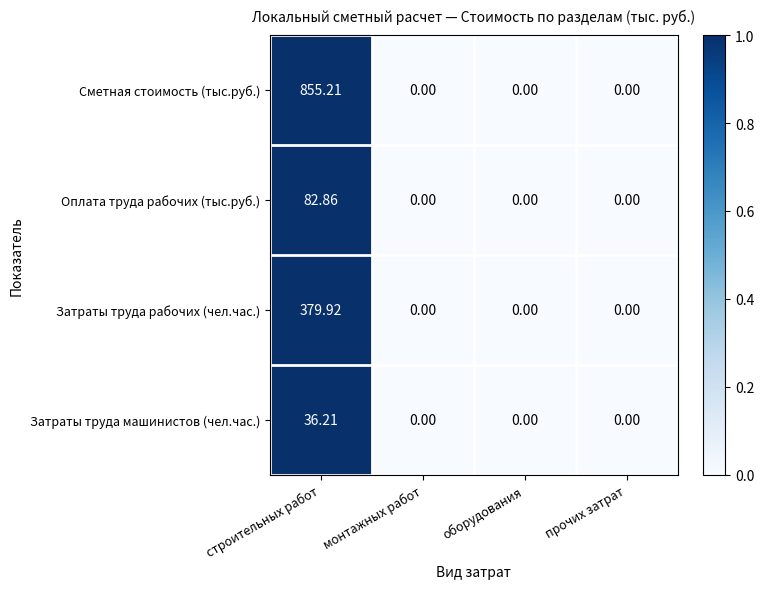

Rank the series by their maximum value, from highest to lowest.

Сметная стоимость (тыс.руб.), Затраты труда рабочих (чел.час.), Оплата труда рабочих (тыс.руб.), Затраты труда машинистов (чел.час.)